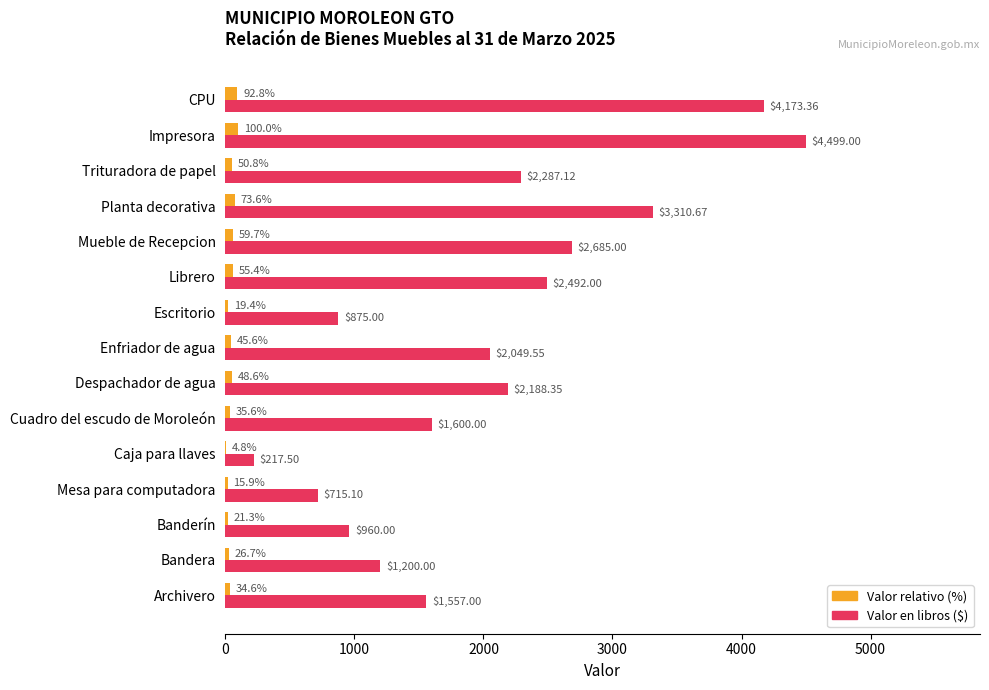

Is the value of Valor en libros ($) at Cuadro del escudo de Moroleón greater than the value of Valor relativo (%) at Impresora?

Yes